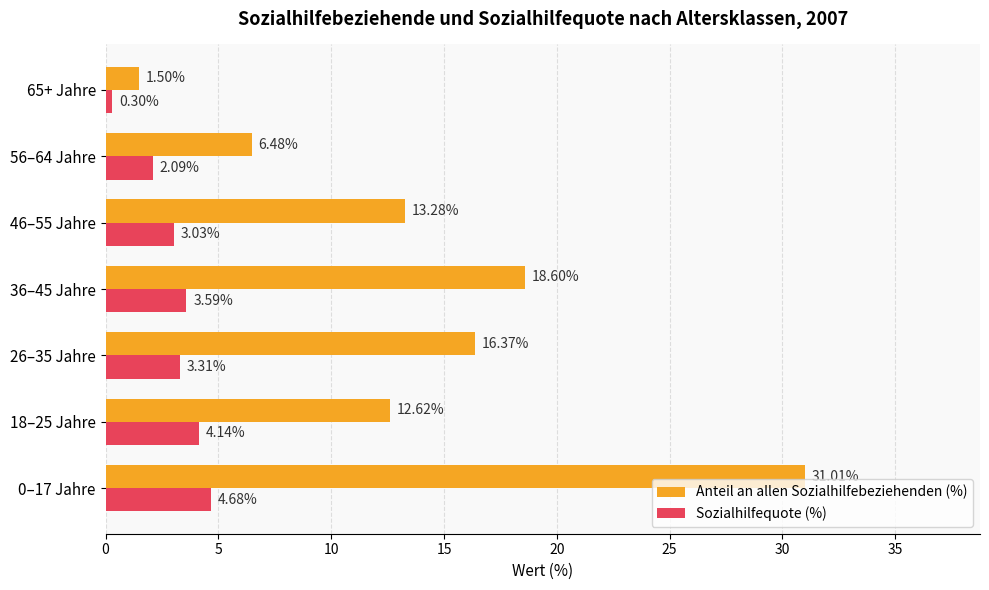

Which series has the widest spread of values?

Anteil an allen Sozialhilfebeziehenden (%)